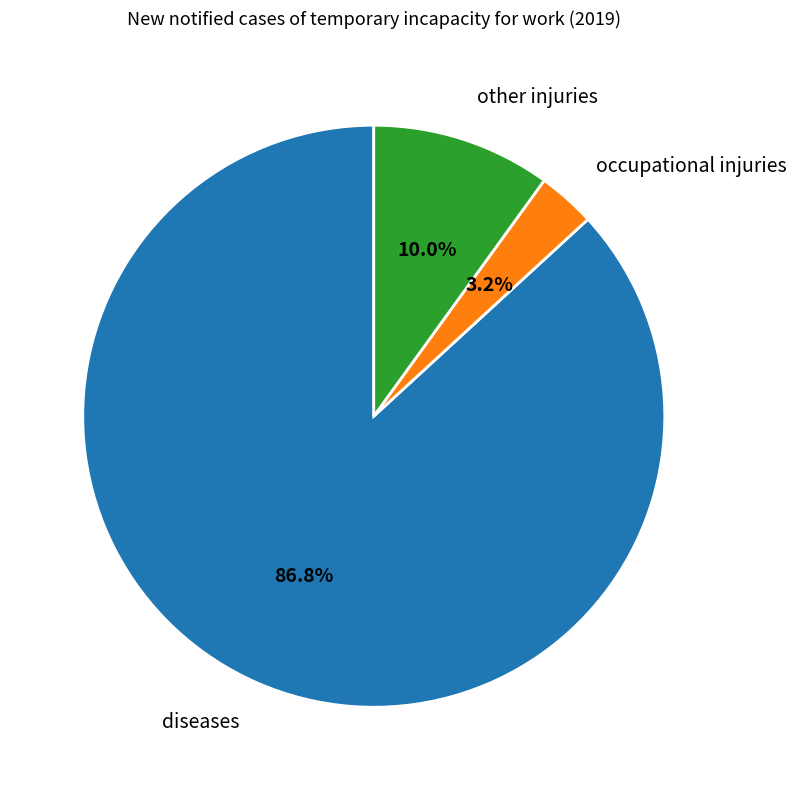

Between occupational injuries and diseases, which is larger?

diseases